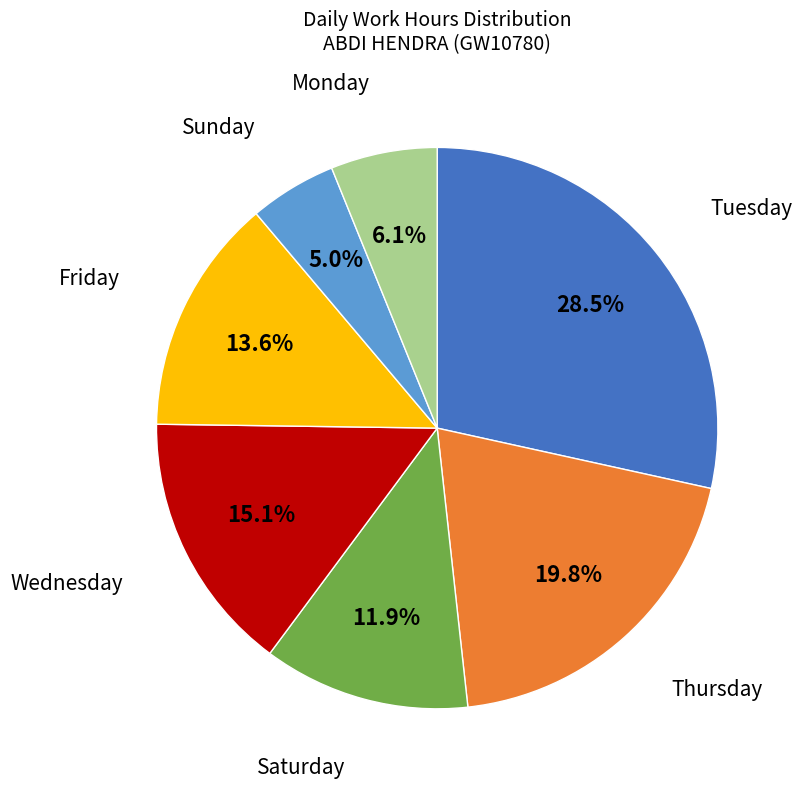

Is there any slice that represents more than half of the pie?

No